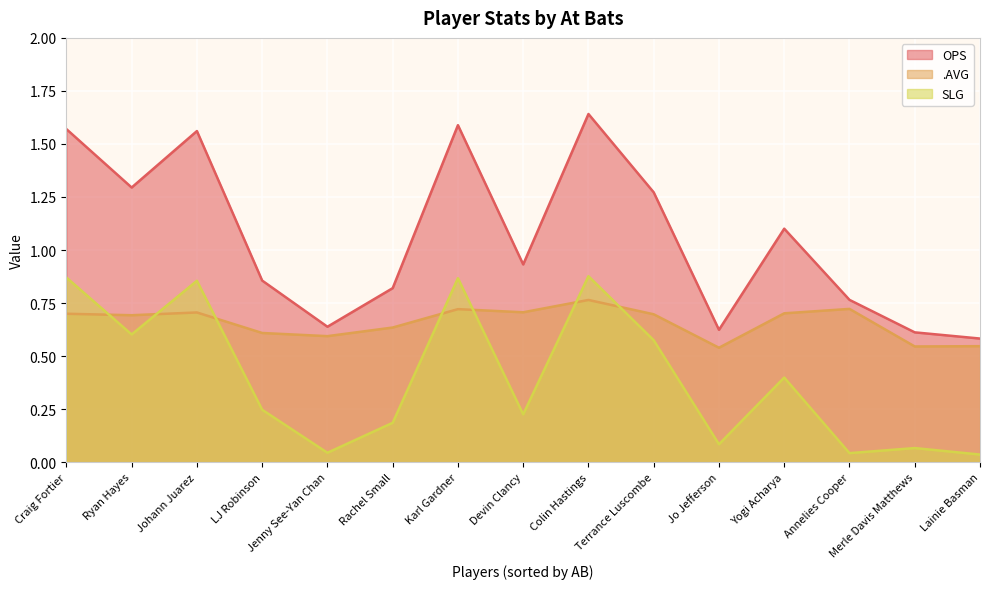

True or false: OPS and SLG intersect in this chart.

False